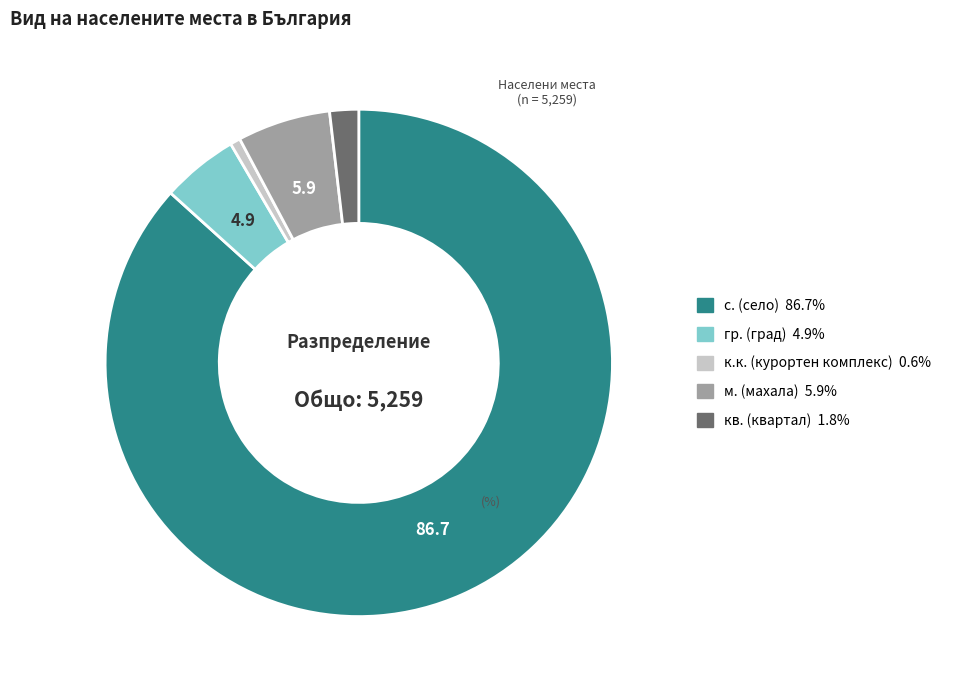

Is there any slice that represents more than half of the pie?

Yes